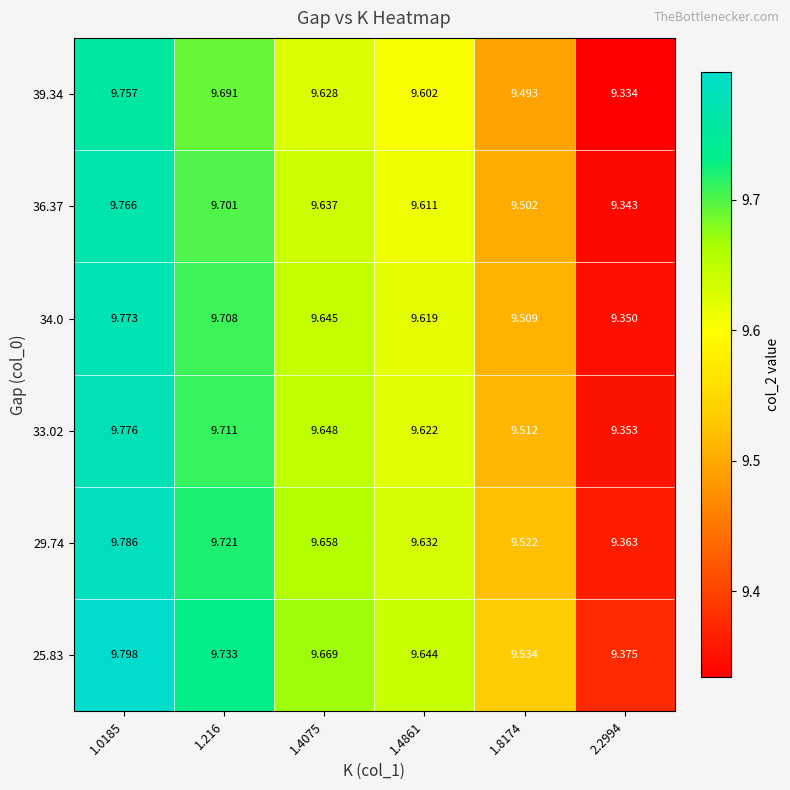

Is the value of 29.74 at 1.4075 greater than the value of 33.02 at 1.4861?

Yes